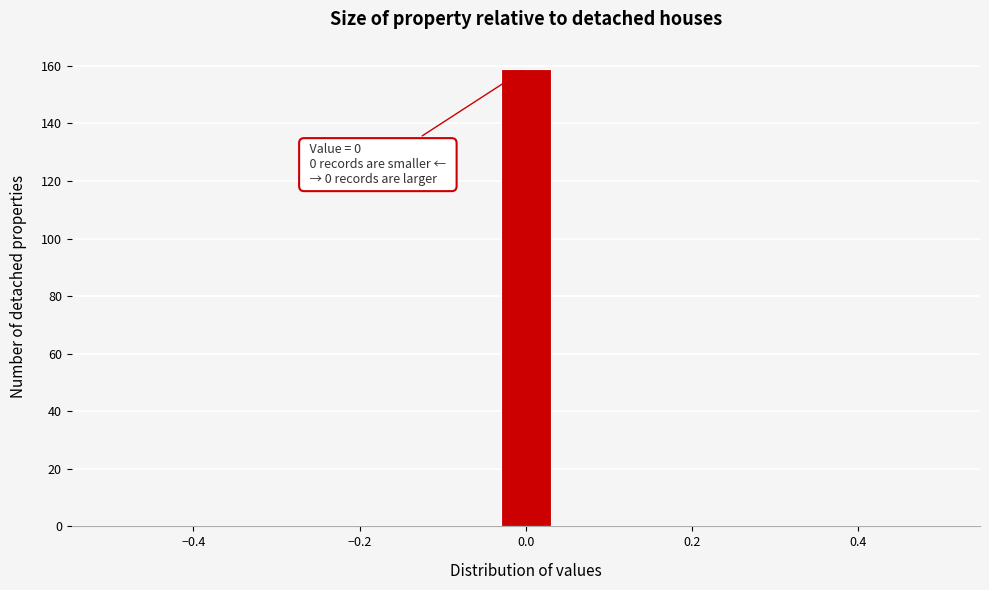

Around what value on the x-axis is the tallest bar? Give the approximate position of its centre, as read against the axis.

0.00